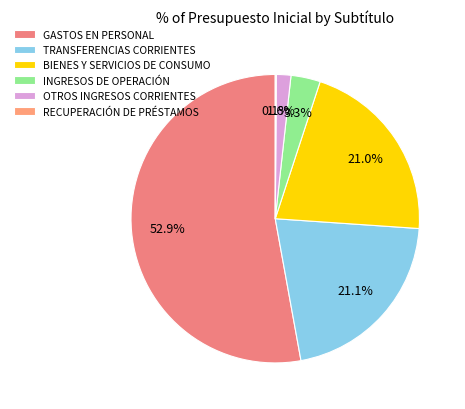

To the nearest percent, what is the difference between the largest and smallest slice percentages?

53%